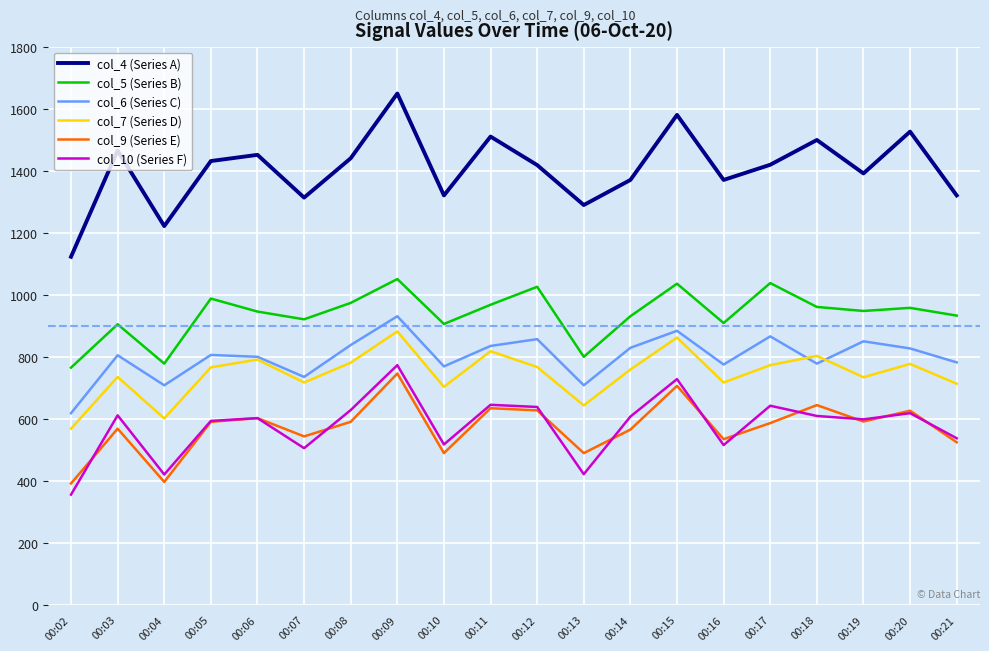

What is the approximate value of col_9 (Series E) at 00:08?

590